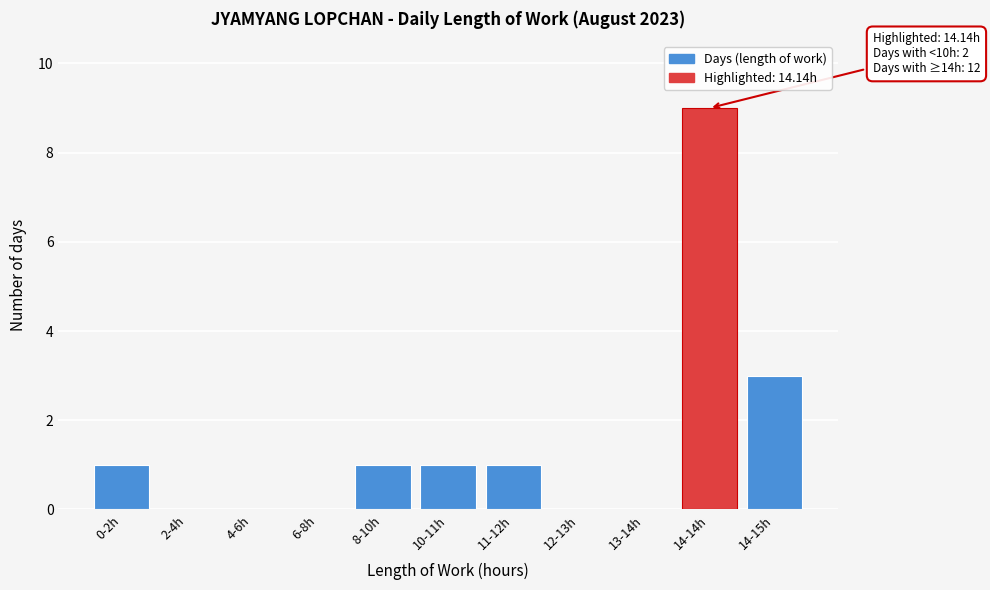

Reading left to right, extract all data points from this chart.

0-2h=1	2-4h=0	4-6h=0	6-8h=0	8-10h=1	10-11h=1	11-12h=1	12-13h=0	13-14h=0	14-14h=9	14-15h=3